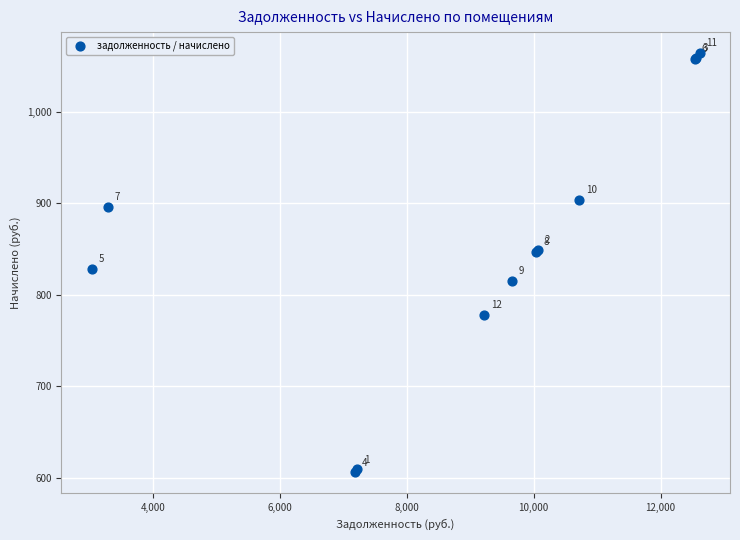

What Y value in the scatter plot is closest to 835?

827.8